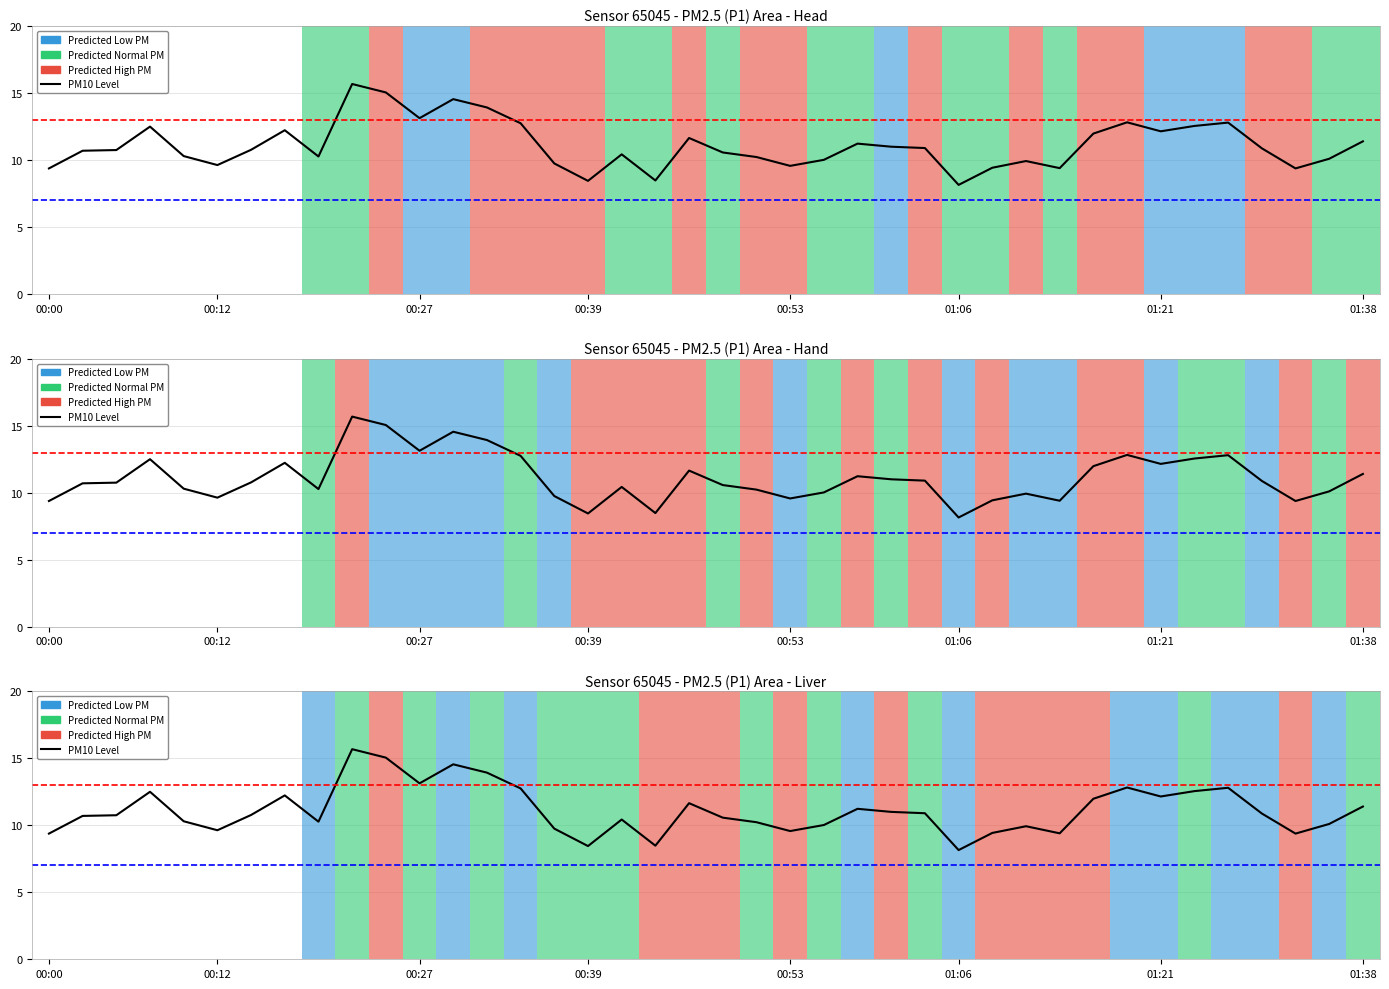

What position from the right is 00:39?

24